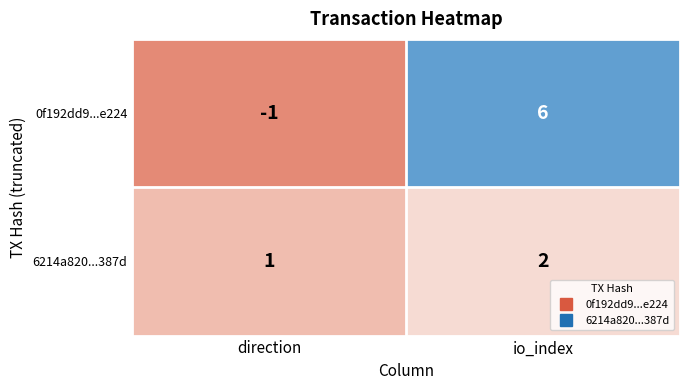

What is the approximate value of 0f192dd9...e224 at io_index?

6